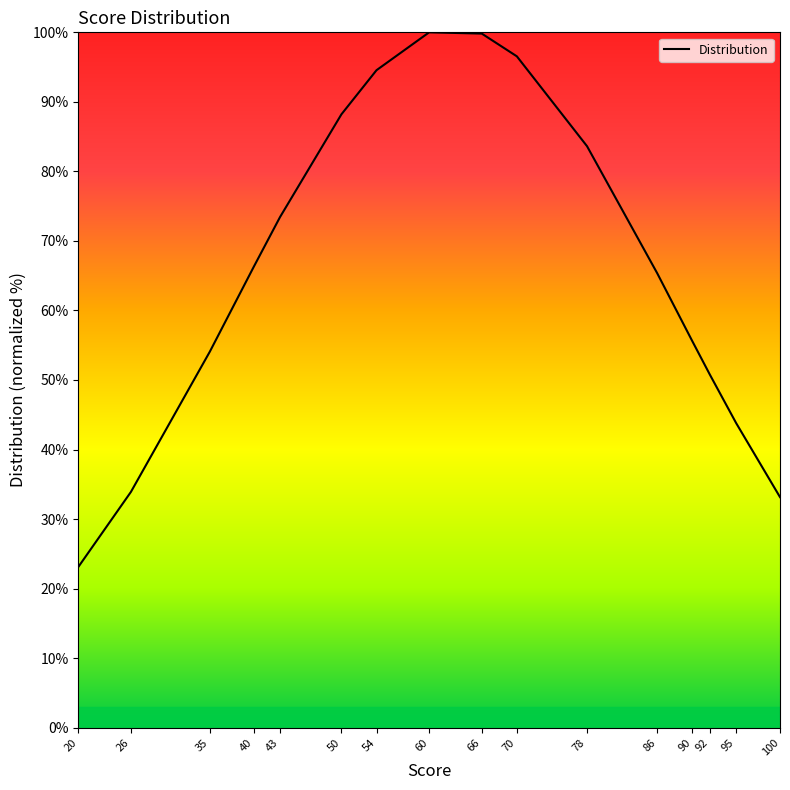

What is the minimum value shown in the chart?

23.1